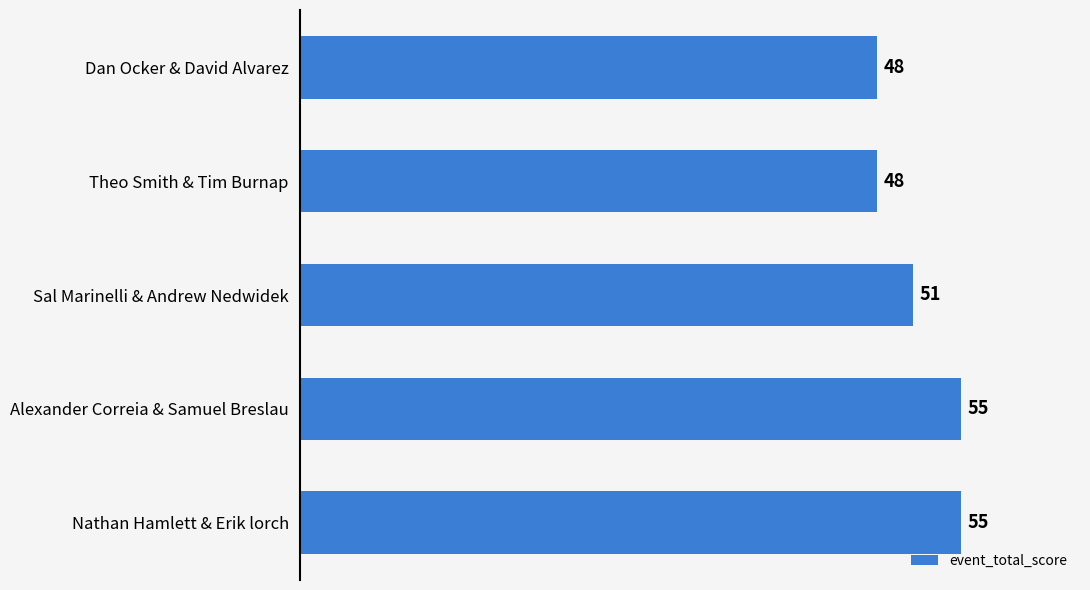

Between Sal Marinelli & Andrew Nedwidek and Alexander Correia & Samuel Breslau, which is larger?

Alexander Correia & Samuel Breslau